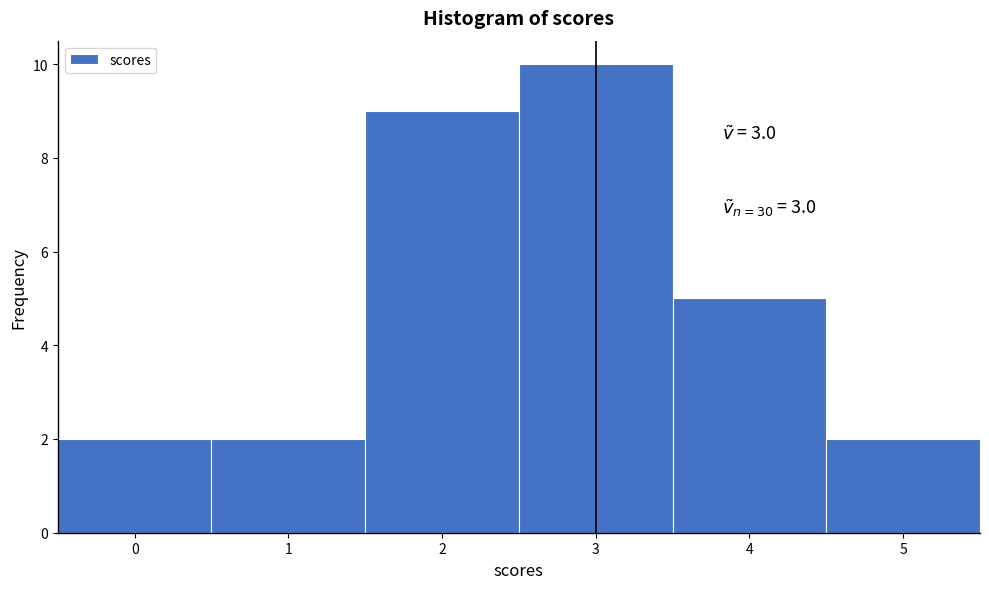

Over which range of the x-axis is the bar tallest?

2.5 to 3.5